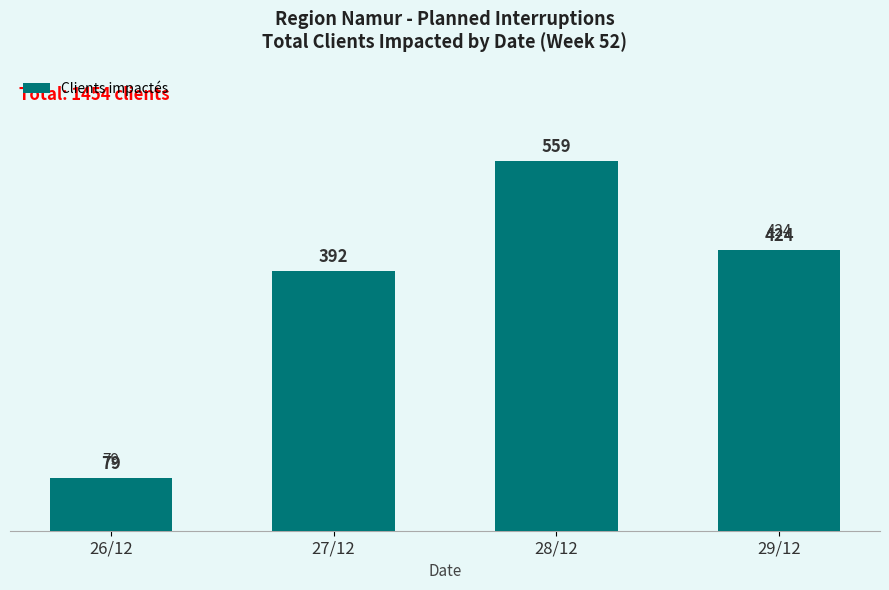

What position from the right is 27/12?

3